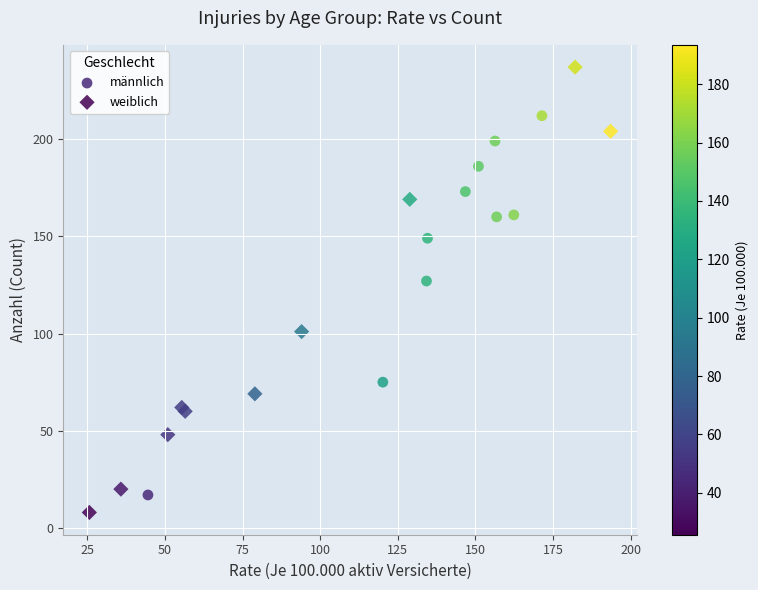

Which series reaches the minimum Y coordinate?

weiblich